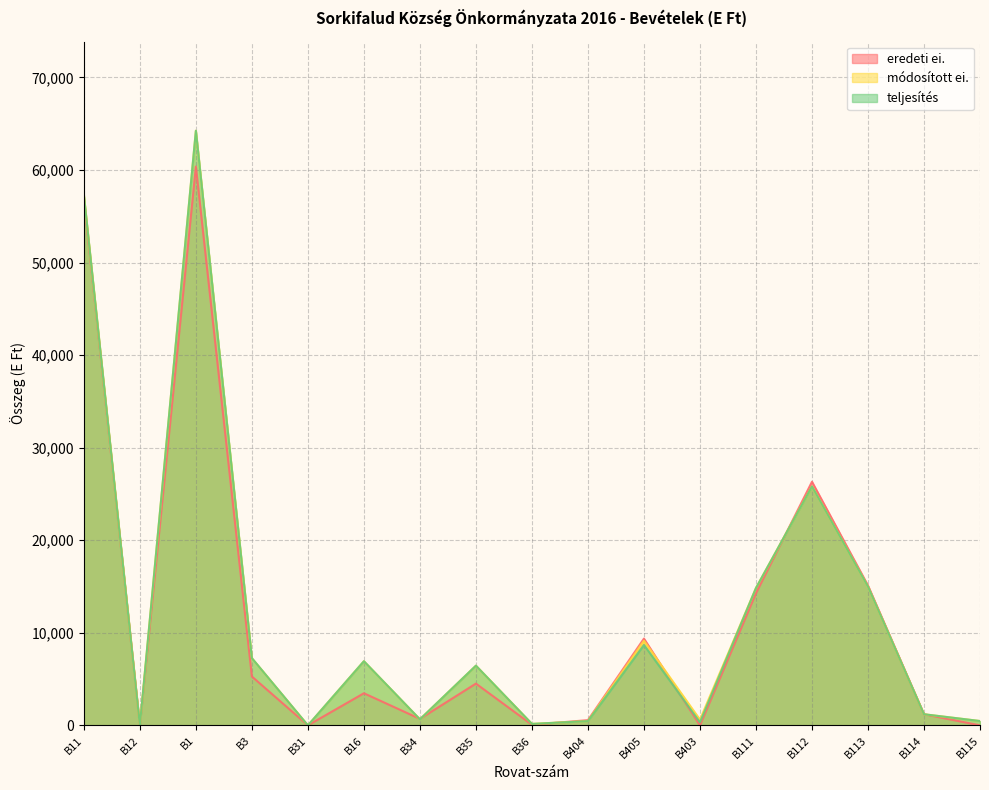

Reading left to right, list all the values displayed in this chart.

eredeti ei.: 56904	0	60372	5277	0	3468	700	4512	65	564	9373	0	14271	26322	15111	1200	0
módosított ei.: 57315	0	64245	7260	0	6930	652	6450	159	457	9135	621	14839	25815	14993	1200	467
teljesítés: 57315	0	64245	7260	0	6930	652	6450	159	457	8684	333	14839	25815	14993	1200	467